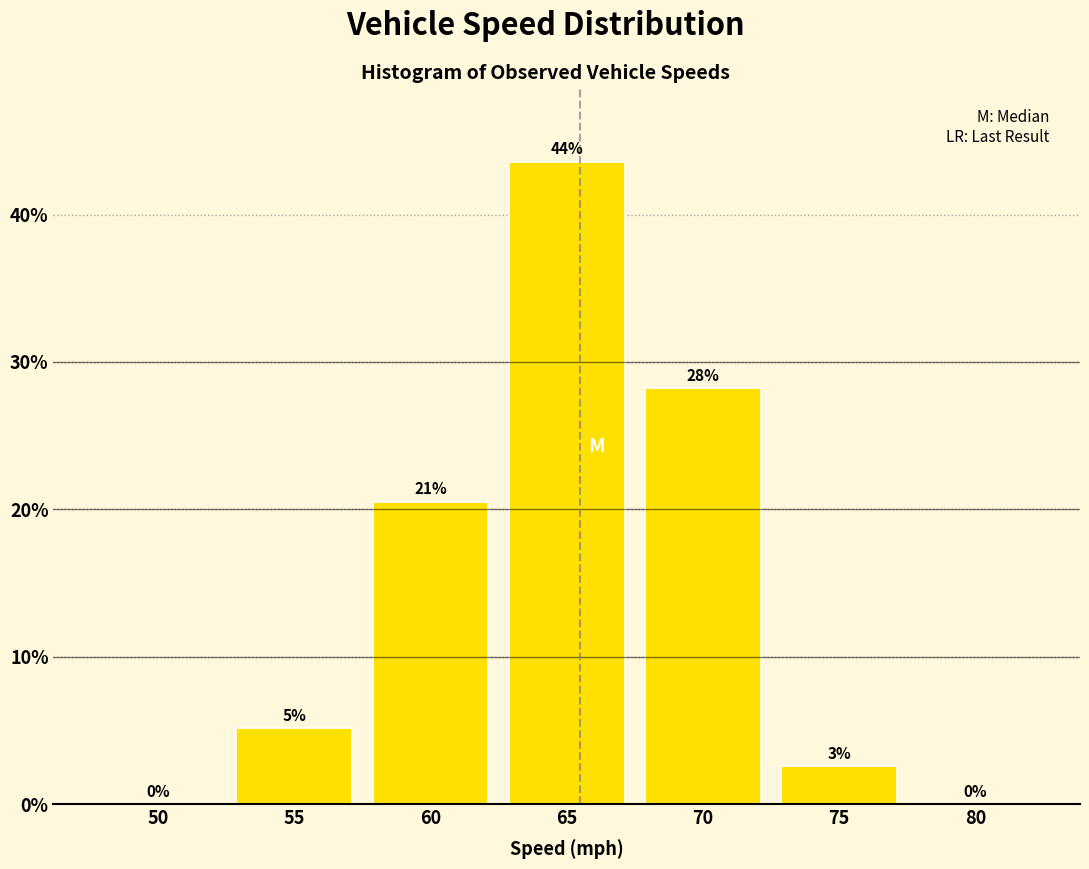

Are the bars horizontal?

No